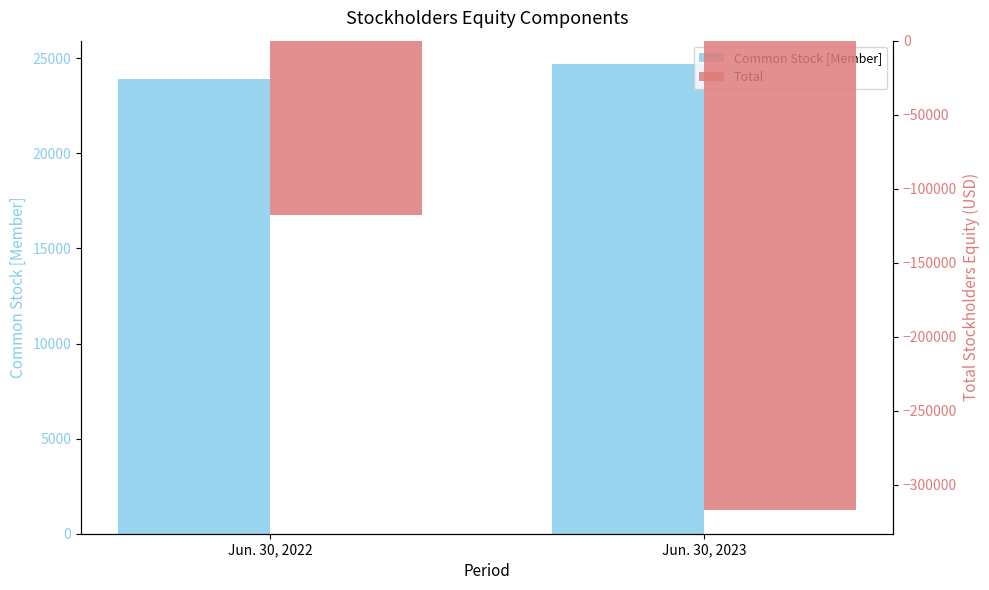

Reading left to right, transcribe all the data shown in this chart.

Common Stock [Member]: 23888	24693
Total: -117985	-317150